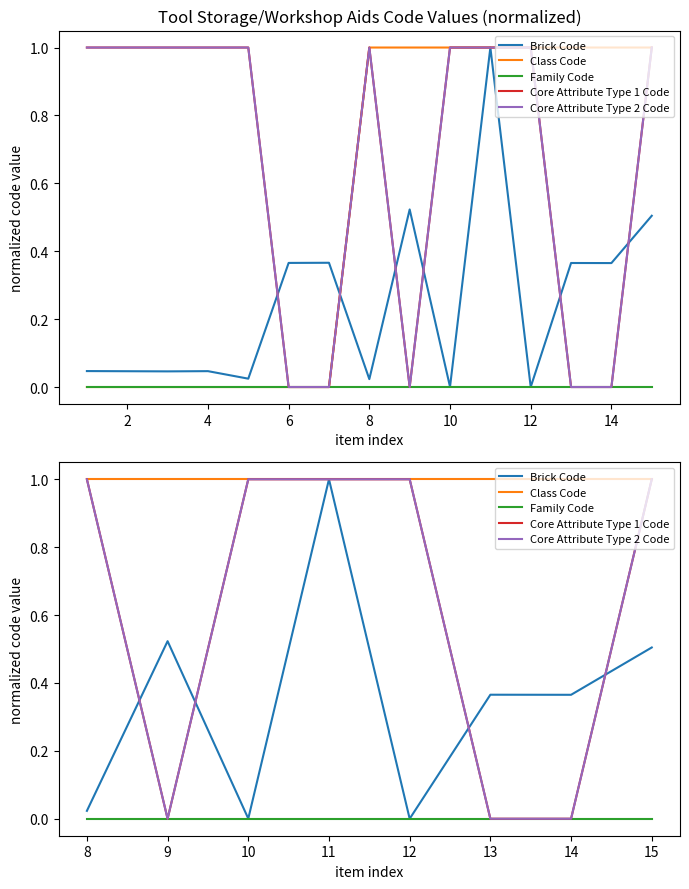

After their last crossing, which series has the higher values: Core Attribute Type 1 Code or Core Attribute Type 2 Code?

Core Attribute Type 1 Code